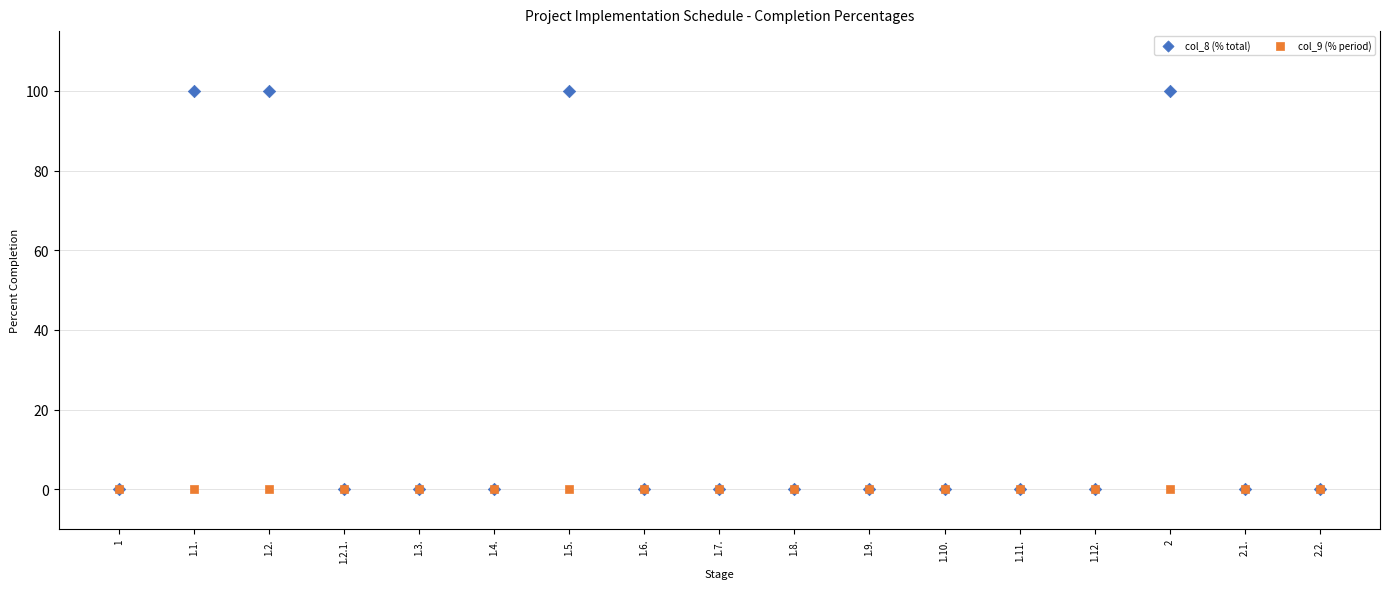

What are all the series names shown in the legend?

col_8 (% total), col_9 (% period)